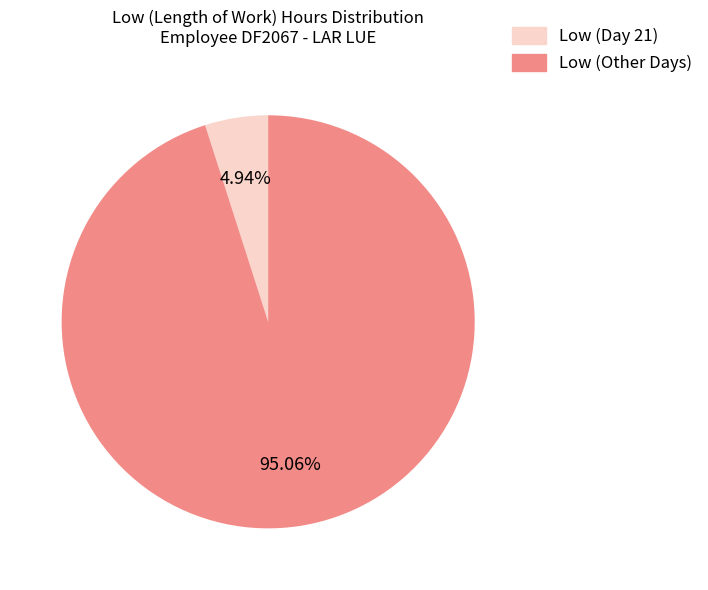

Is the sum of Low (Other Days) and Low (Day 21) greater than half?

Yes